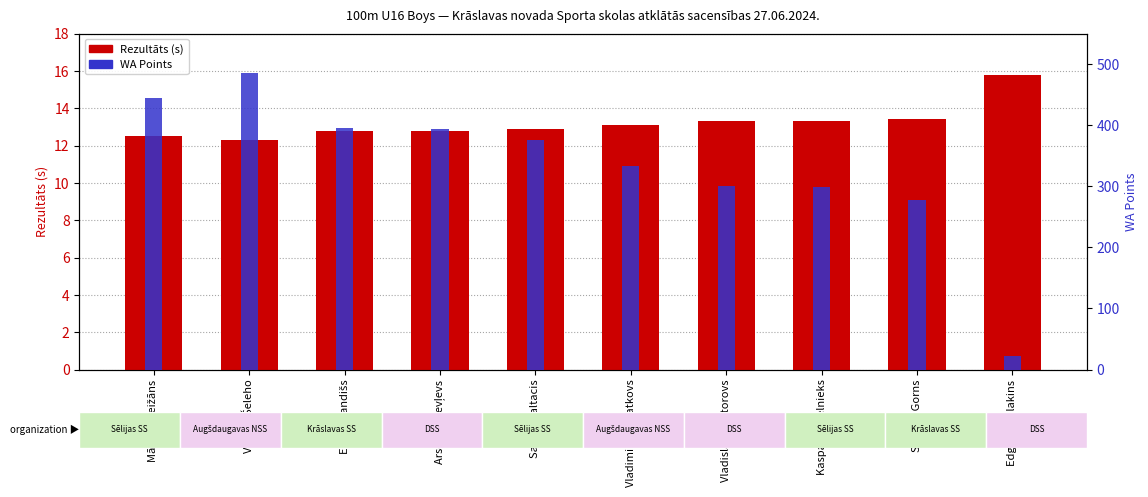

Is it true that WA Points equals 184.9 at Vladislavs Viktorovs?

False